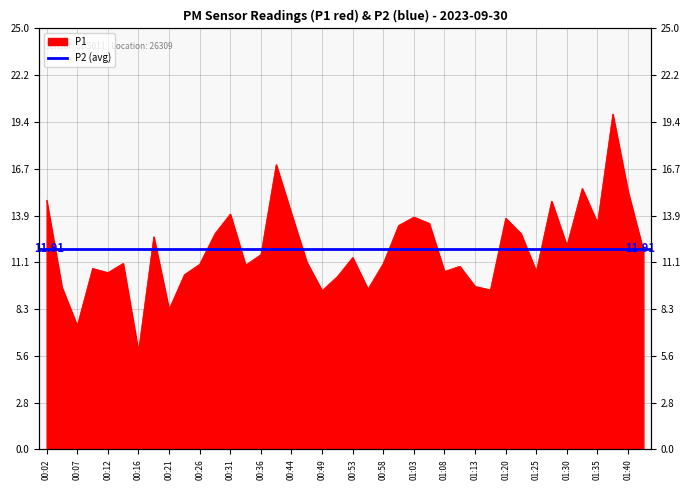

What is the sum of all values?

476.4